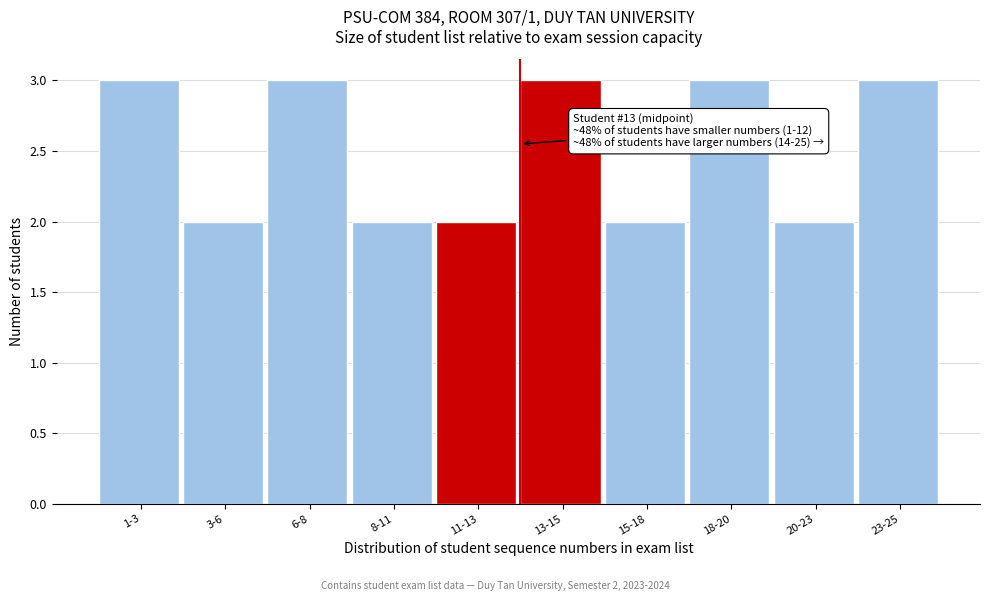

Reading left to right, extract all data points from this chart.

1-3=3	3-6=2	6-8=3	8-11=2	11-13=2	13-15=3	15-18=2	18-20=3	20-23=2	23-25=3